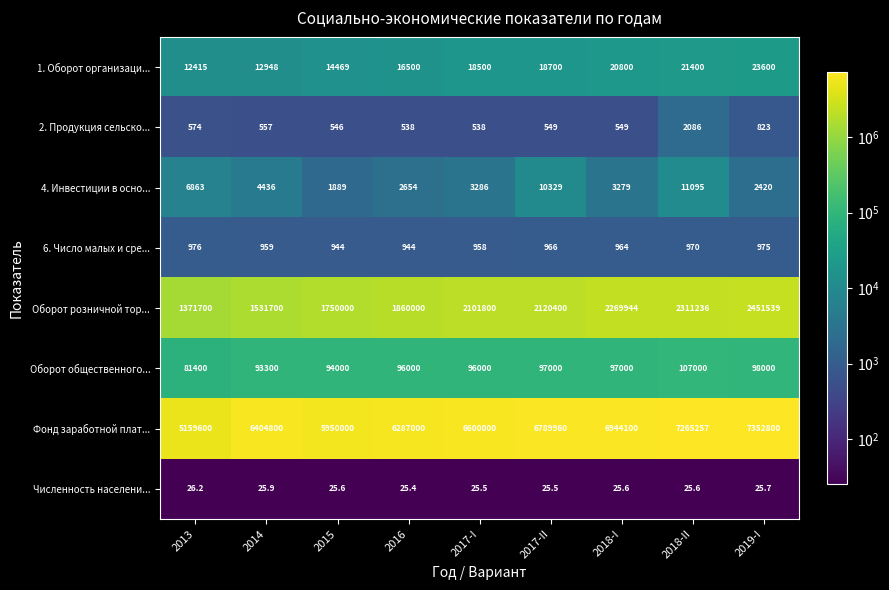

Rank the series by their maximum value, from lowest to highest.

Численность населени..., 6. Число малых и сре..., 2. Продукция сельско..., 4. Инвестиции в осно..., 1. Оборот организаци..., Оборот общественного..., Оборот розничной тор..., Фонд заработной плат...